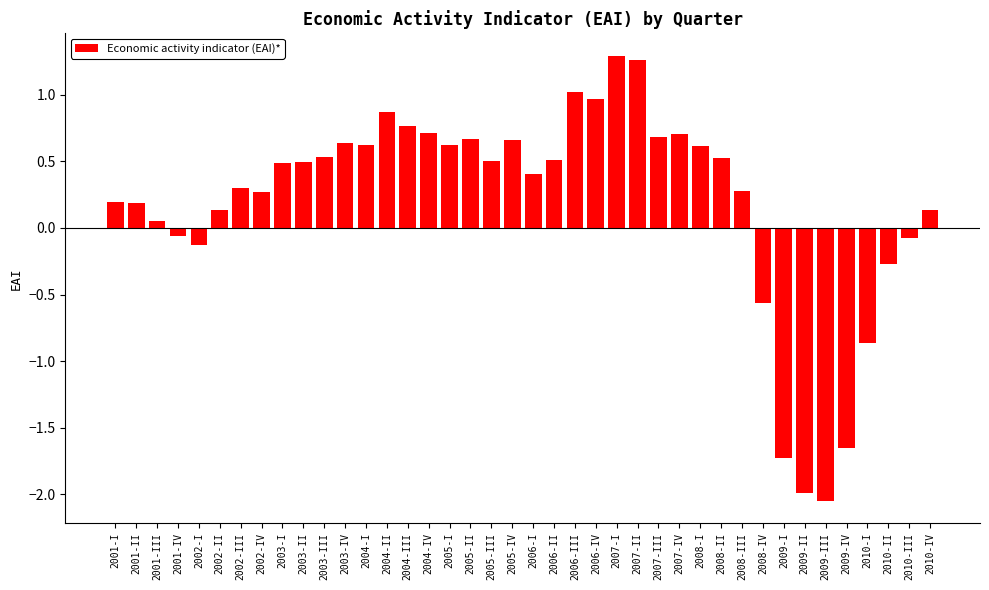

Where does the data first go above 0?

2001-I